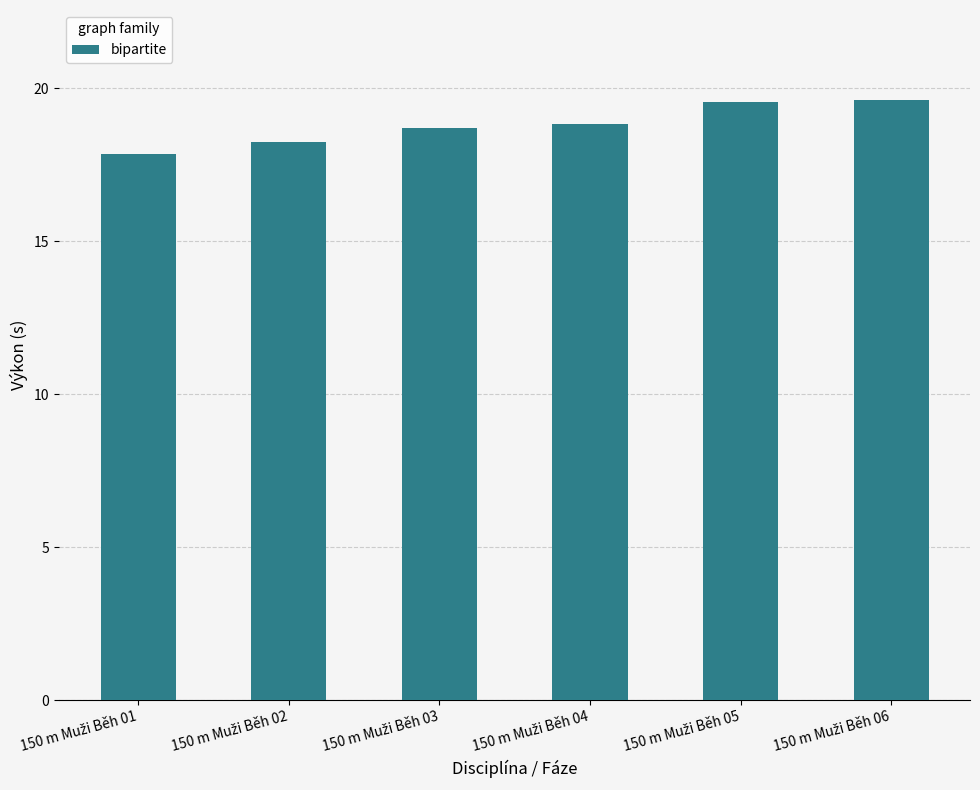

What is the value of the 1st bar from the left?

17.9